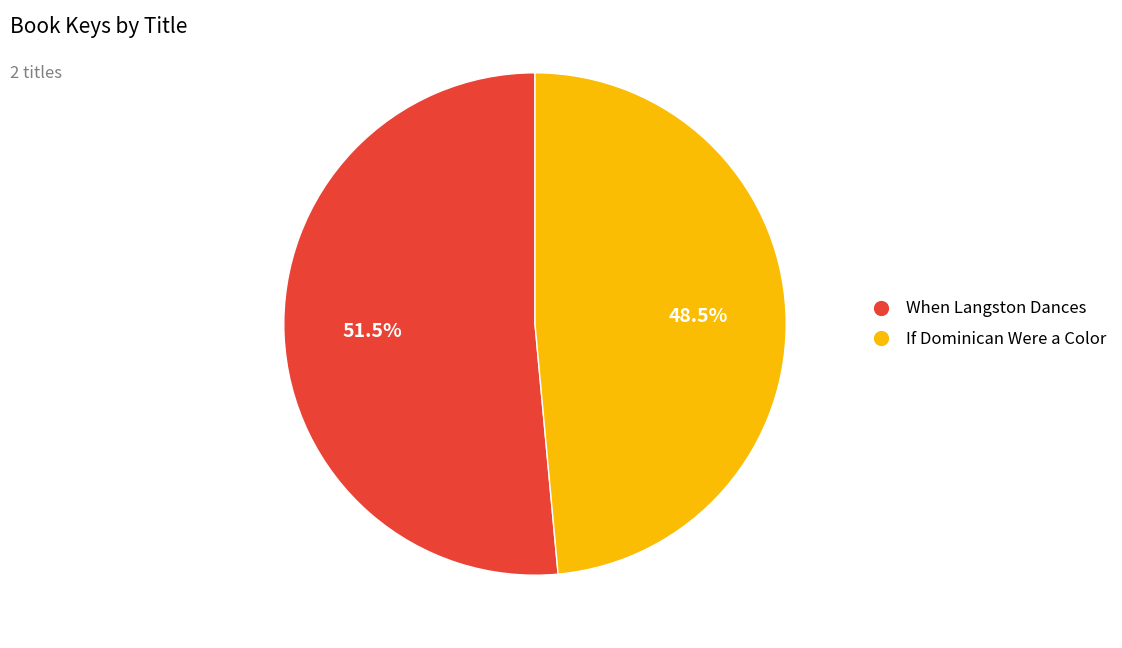

To the nearest percent, what is the combined percentage of When Langston Dances and If Dominican Were a Color?

100%